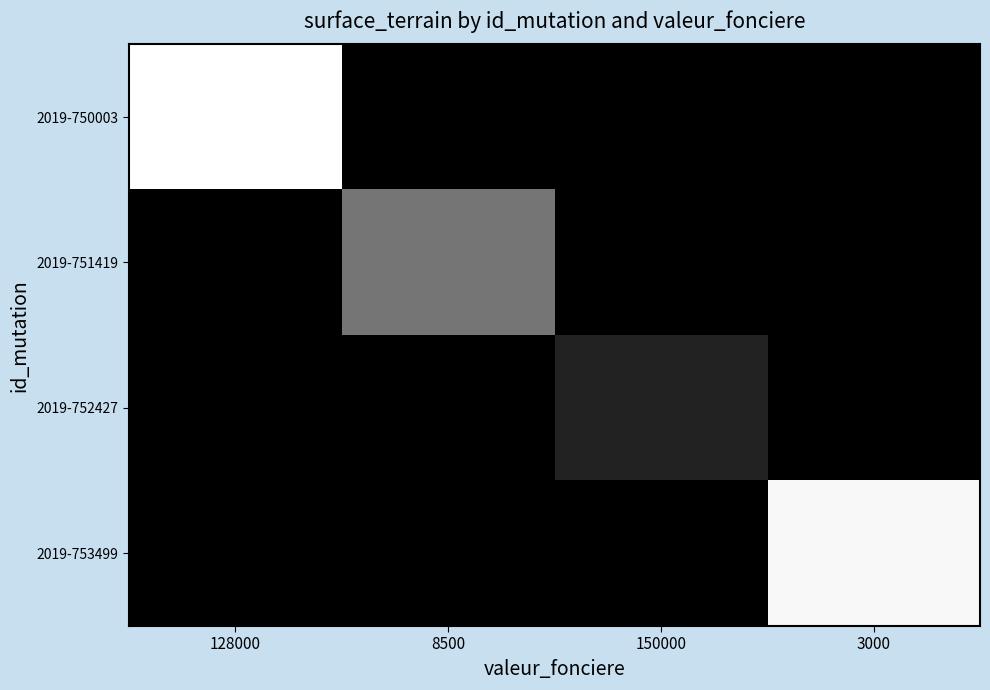

Reading right to left, extract all data points from this chart.

2019-750003: 3000=0	150000=0	8500=0	128000=4210
2019-751419: 3000=0	150000=0	8500=891	128000=0
2019-752427: 3000=0	150000=78	8500=0	128000=0
2019-753499: 3000=3977	150000=0	8500=0	128000=0